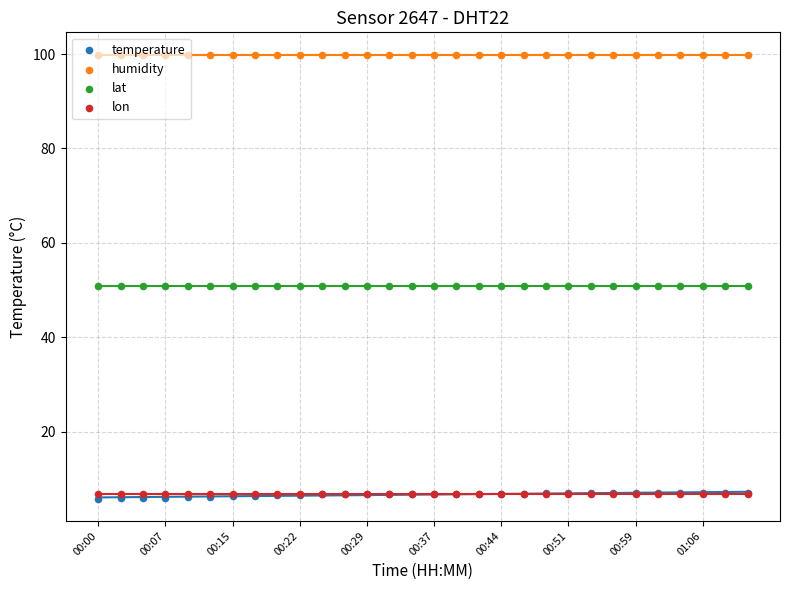

Is the value of lon at 11 greater than the value of humidity at 00:00?

No